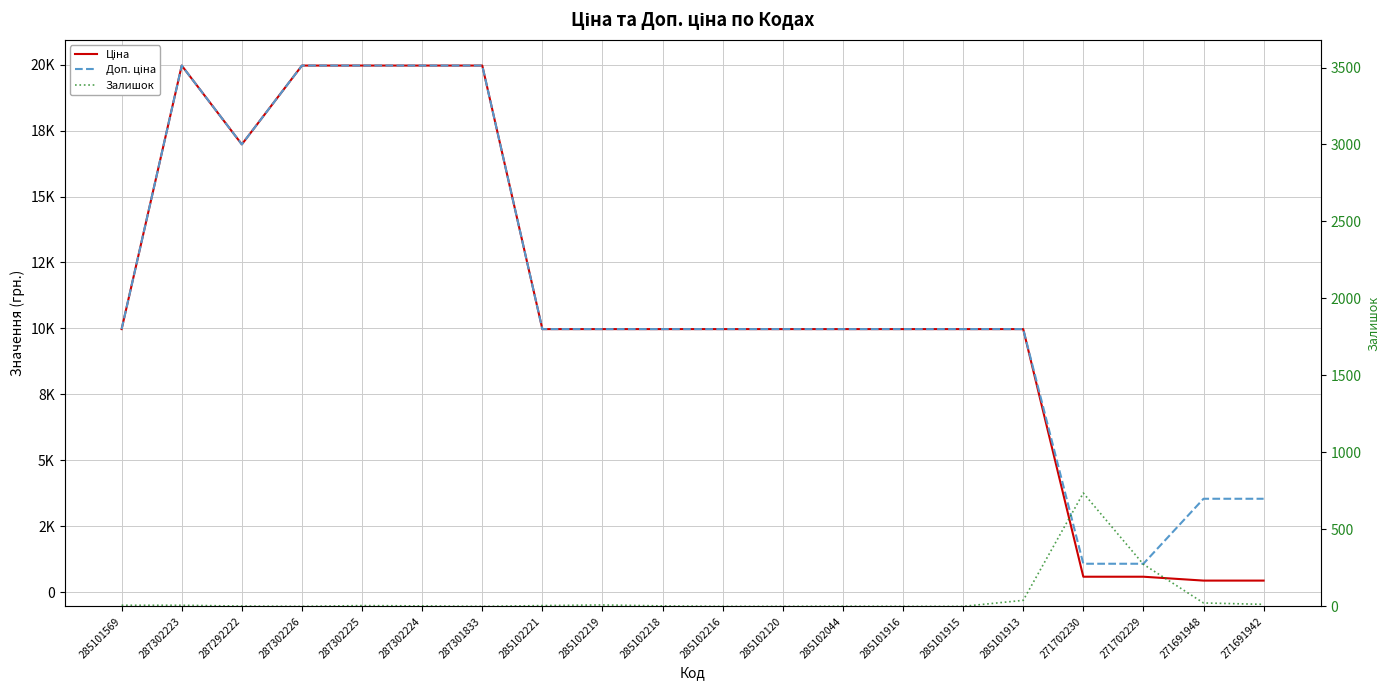

Read the Доп. ціна value at 285101569.

9975.0